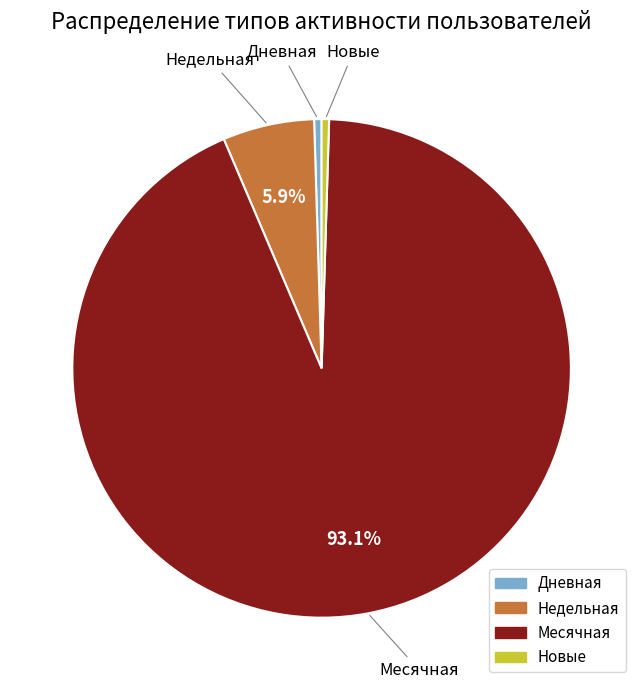

Combined, do Месячная and Дневная account for over 50%?

Yes